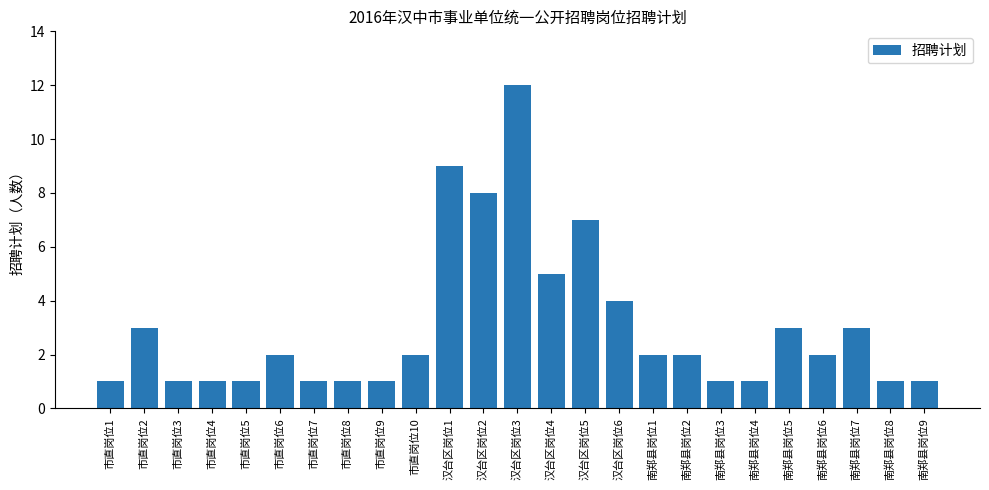

What is the label of the 4th bar from the left?

市直岗位4